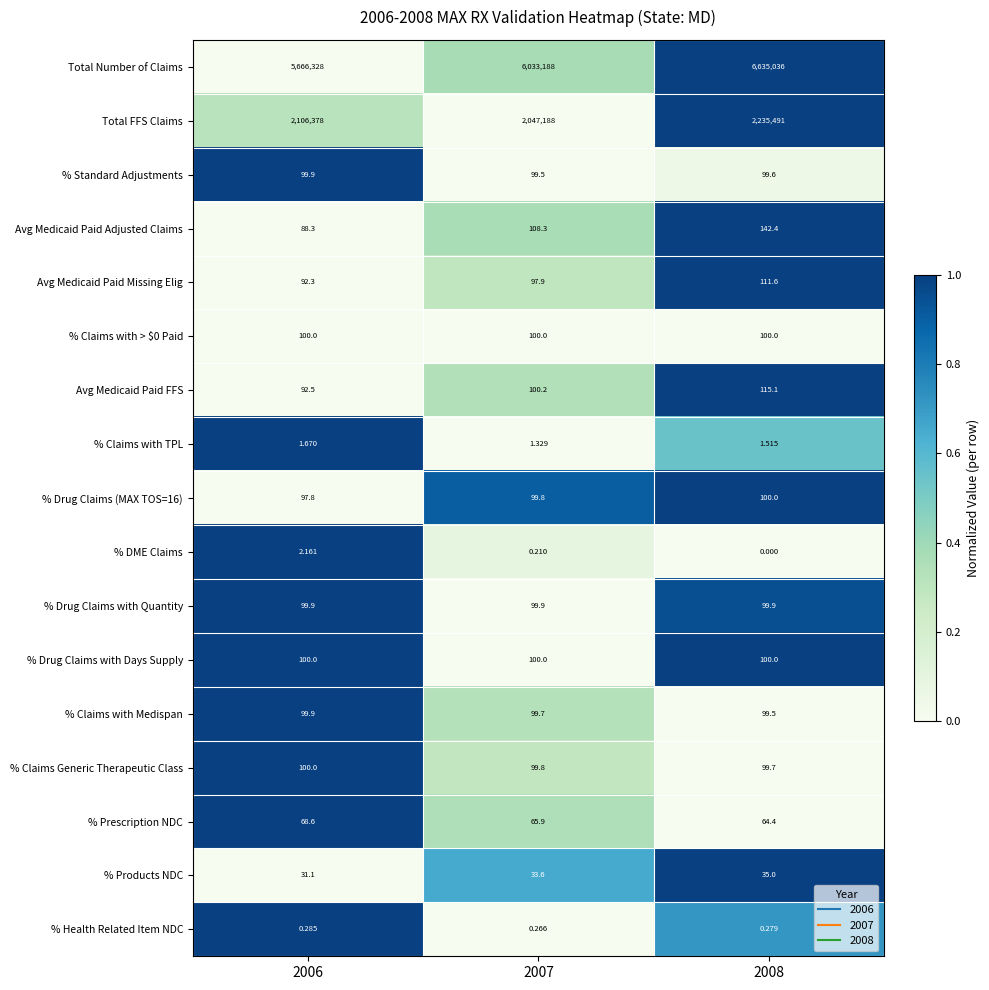

Count the number of data series in this chart.

17